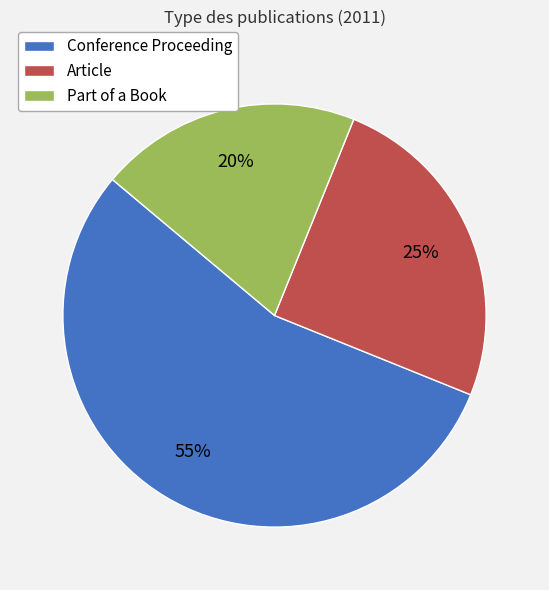

To the nearest percent, what is the average slice percentage?

33%